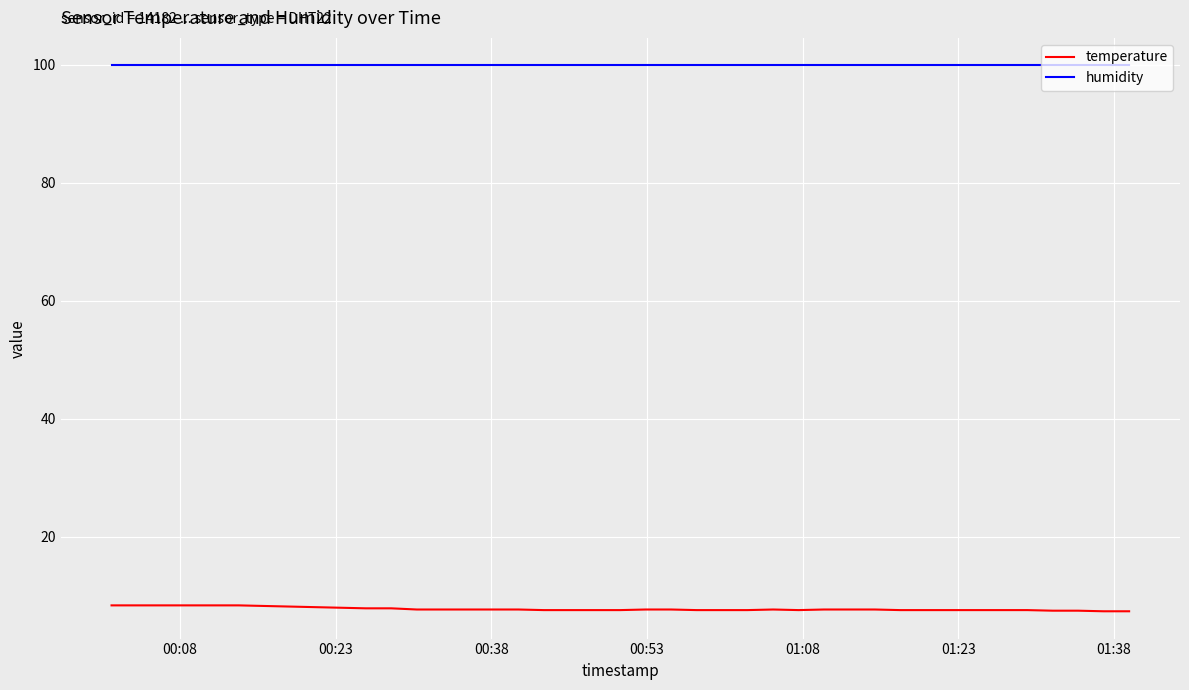

Which series has the largest range (max minus min)?

temperature